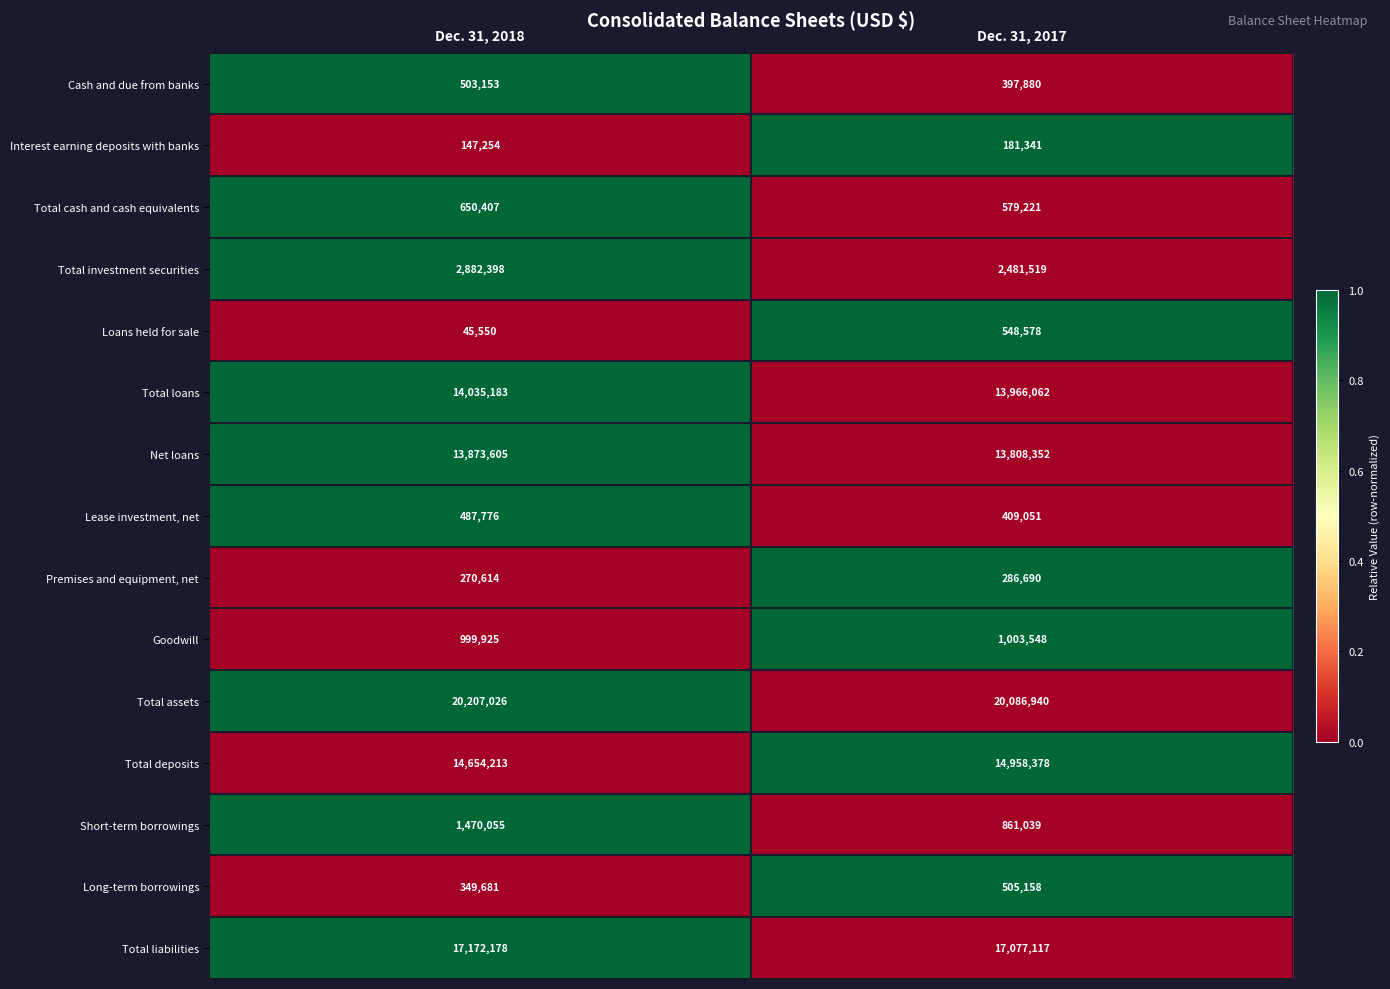

What is the difference between the maximum and minimum values in the Cash and due from banks series?

105273